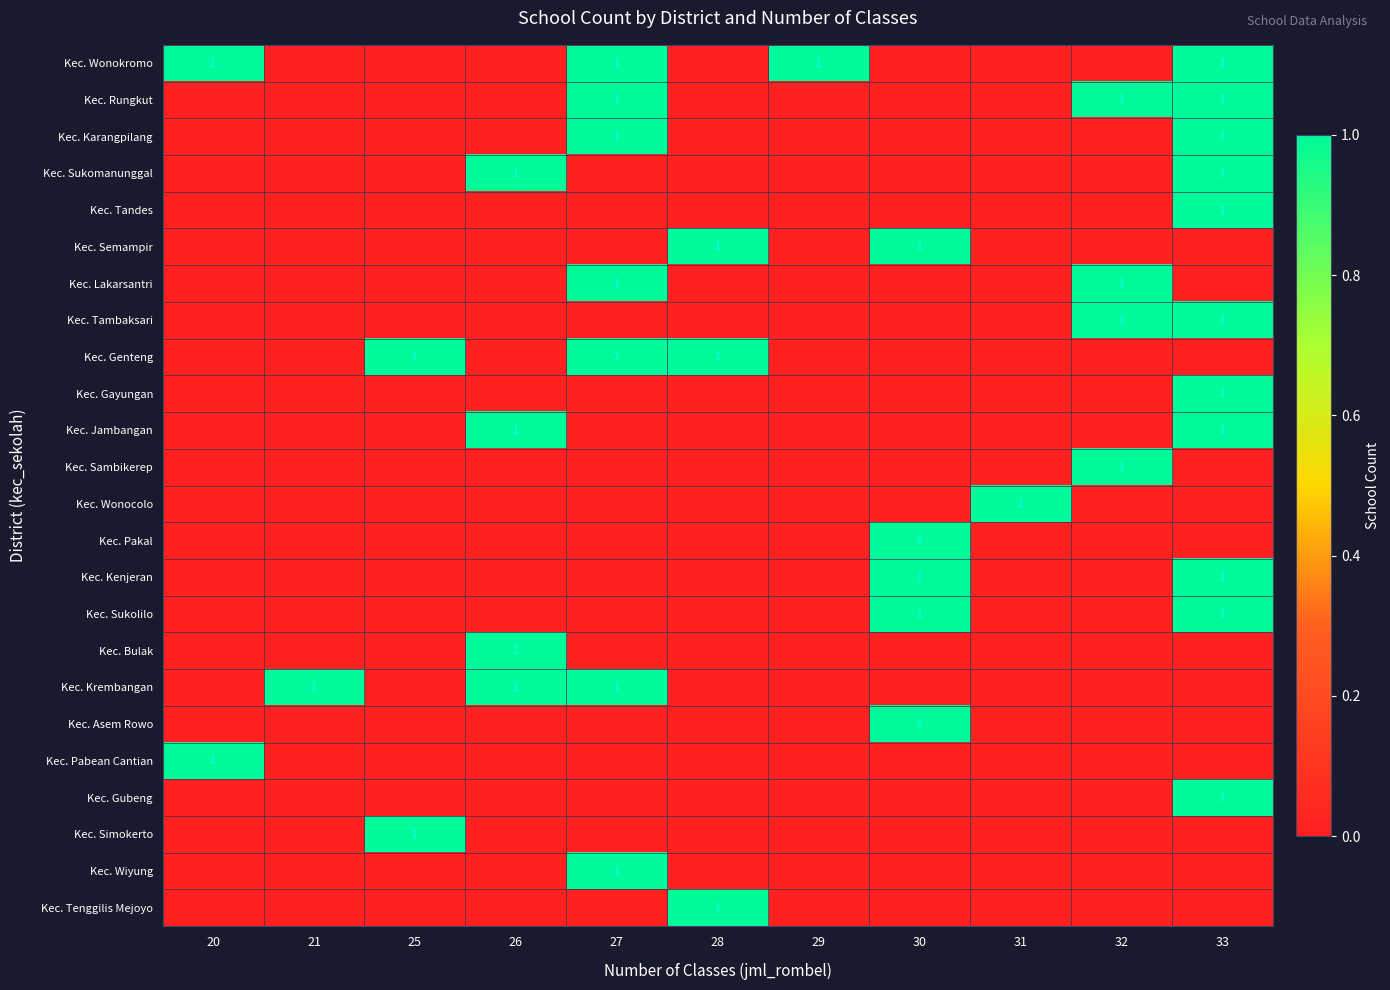

Rank the series at 28 from lowest to highest value.

Kec. Wonokromo, Kec. Rungkut, Kec. Karangpilang, Kec. Sukomanunggal, Kec. Tandes, Kec. Lakarsantri, Kec. Tambaksari, Kec. Gayungan, Kec. Jambangan, Kec. Sambikerep, Kec. Wonocolo, Kec. Pakal, Kec. Kenjeran, Kec. Sukolilo, Kec. Bulak, Kec. Krembangan, Kec. Asem Rowo, Kec. Pabean Cantian, Kec. Gubeng, Kec. Simokerto, Kec. Wiyung, Kec. Semampir, Kec. Genteng, Kec. Tenggilis Mejoyo